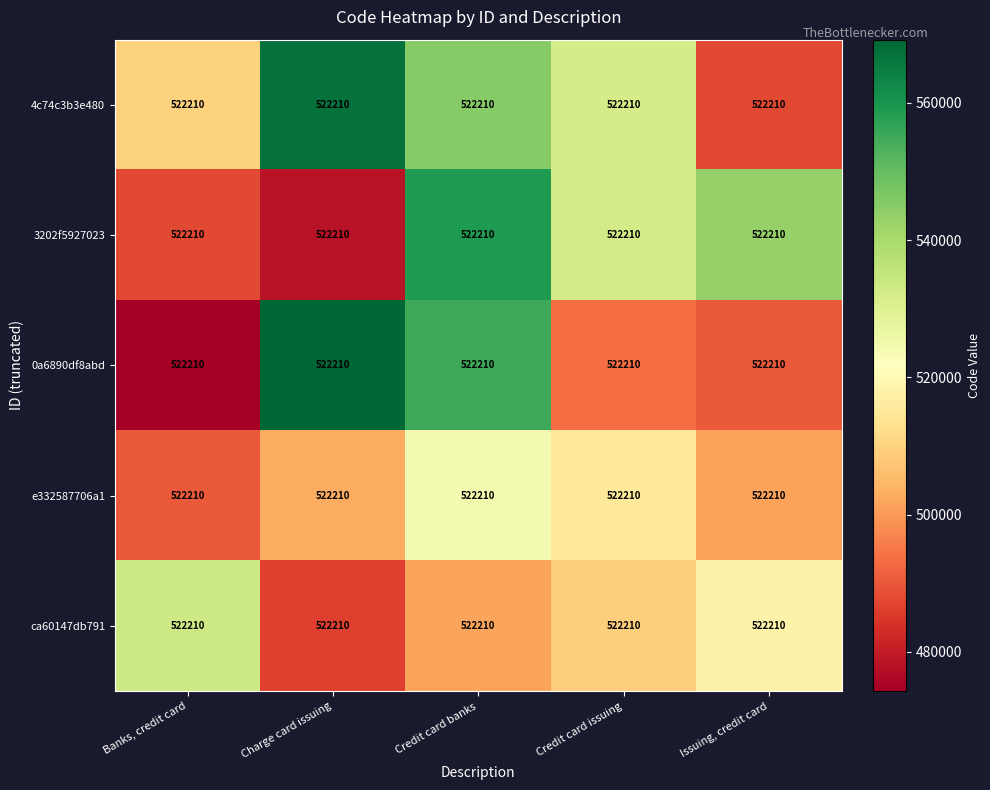

Rank the categories by 0a6890df8abd value from lowest to highest.

Banks, credit card, Issuing, credit card, Credit card issuing, Credit card banks, Charge card issuing